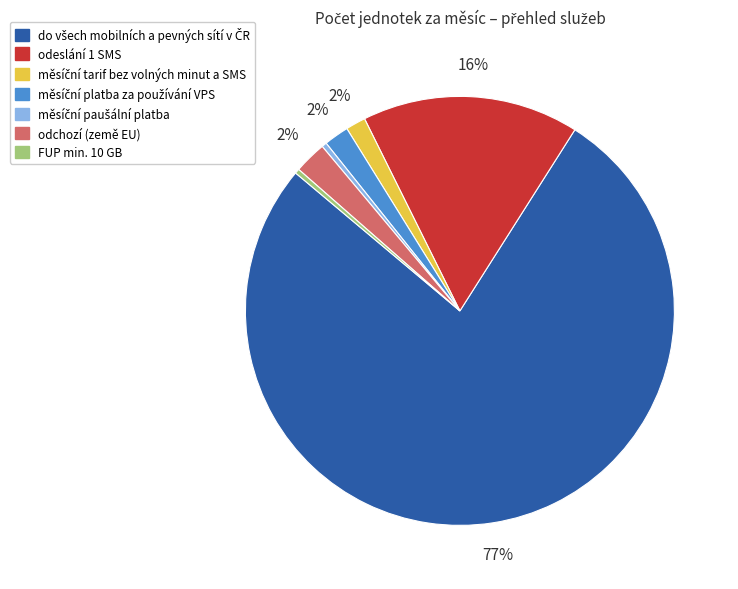

Is there a majority slice in this chart?

Yes